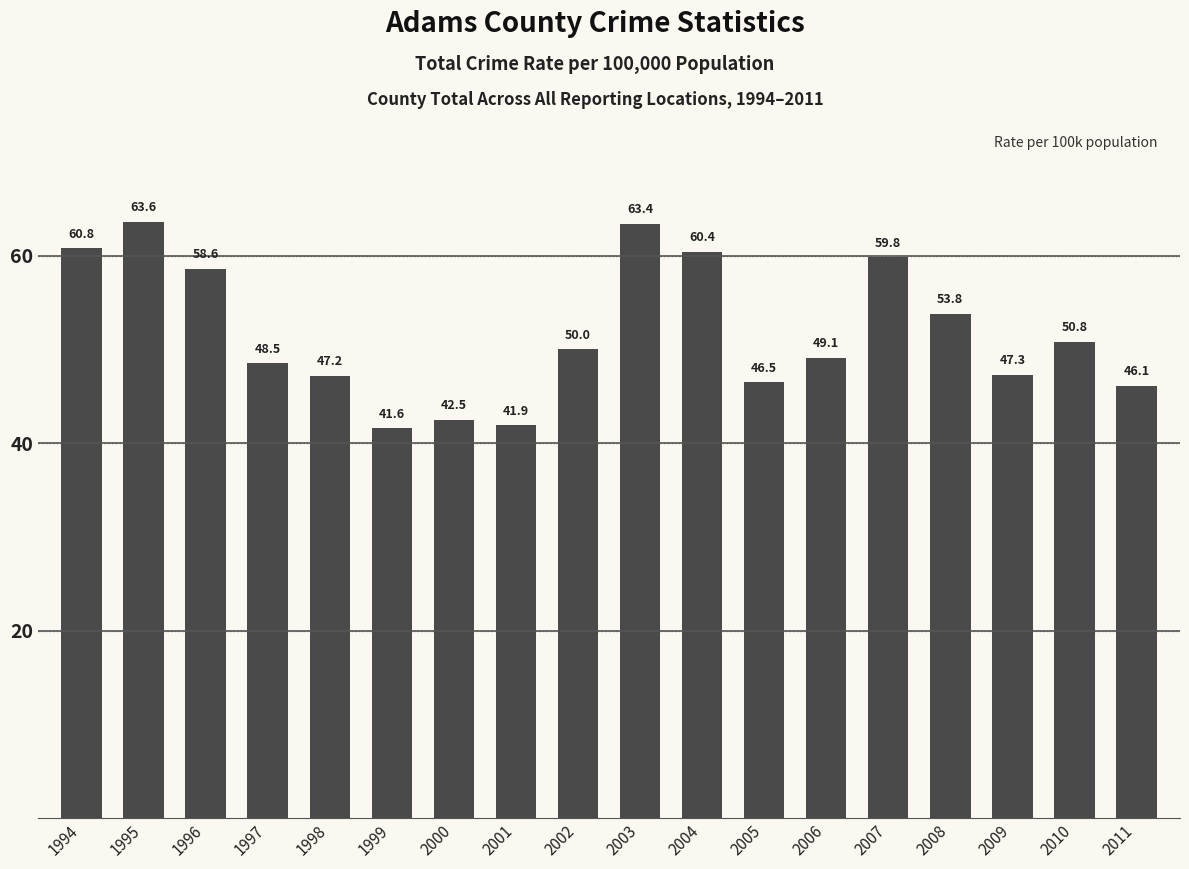

Reading right to left, extract all data points from this chart.

2011=46.1	2010=50.8	2009=47.3	2008=53.8	2007=59.8	2006=49.1	2005=46.5	2004=60.4	2003=63.4	2002=50.0	2001=41.9	2000=42.5	1999=41.6	1998=47.2	1997=48.5	1996=58.6	1995=63.6	1994=60.8